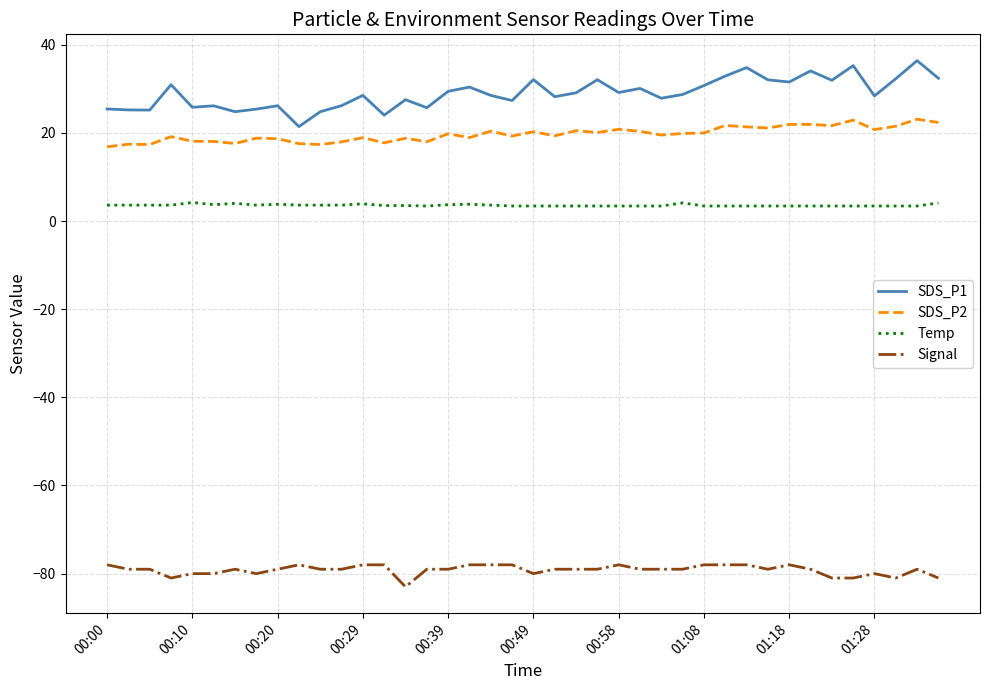

What is the highest value of the SDS_P1 series?

36.4